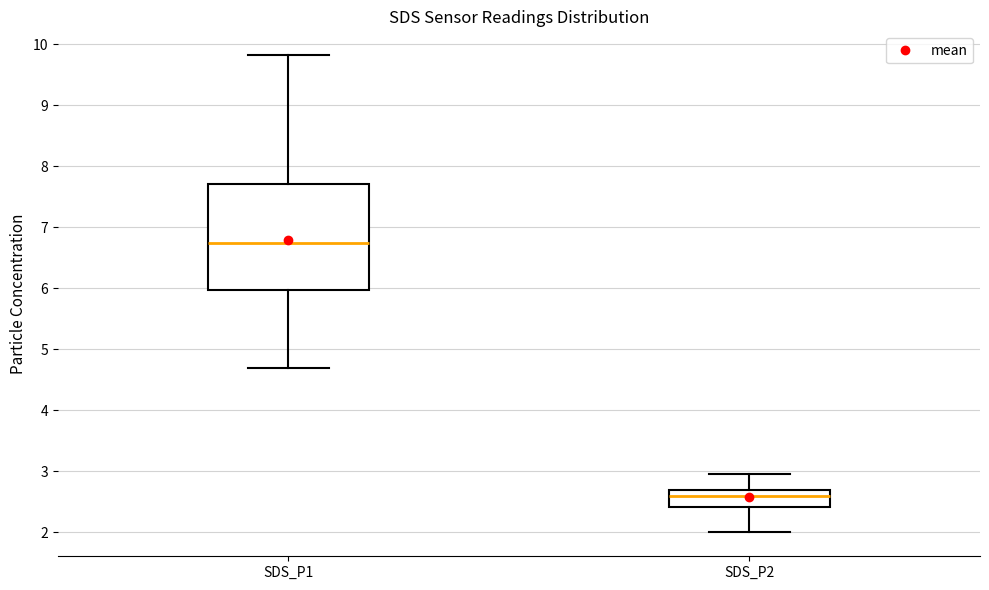

Reading left to right, transcribe this box plot: for each box, give where its median line is, the range the box spans, and where its two whiskers end, as read against the y-axis. The values are not printed on the chart, so give them approximately, as read against the axis.

SDS_P1: median 6.8, box 6.0 to 7.7, whiskers 4.7 to 9.8
SDS_P2: median 2.6, box 2.4 to 2.7, whiskers 2.0 to 3.0